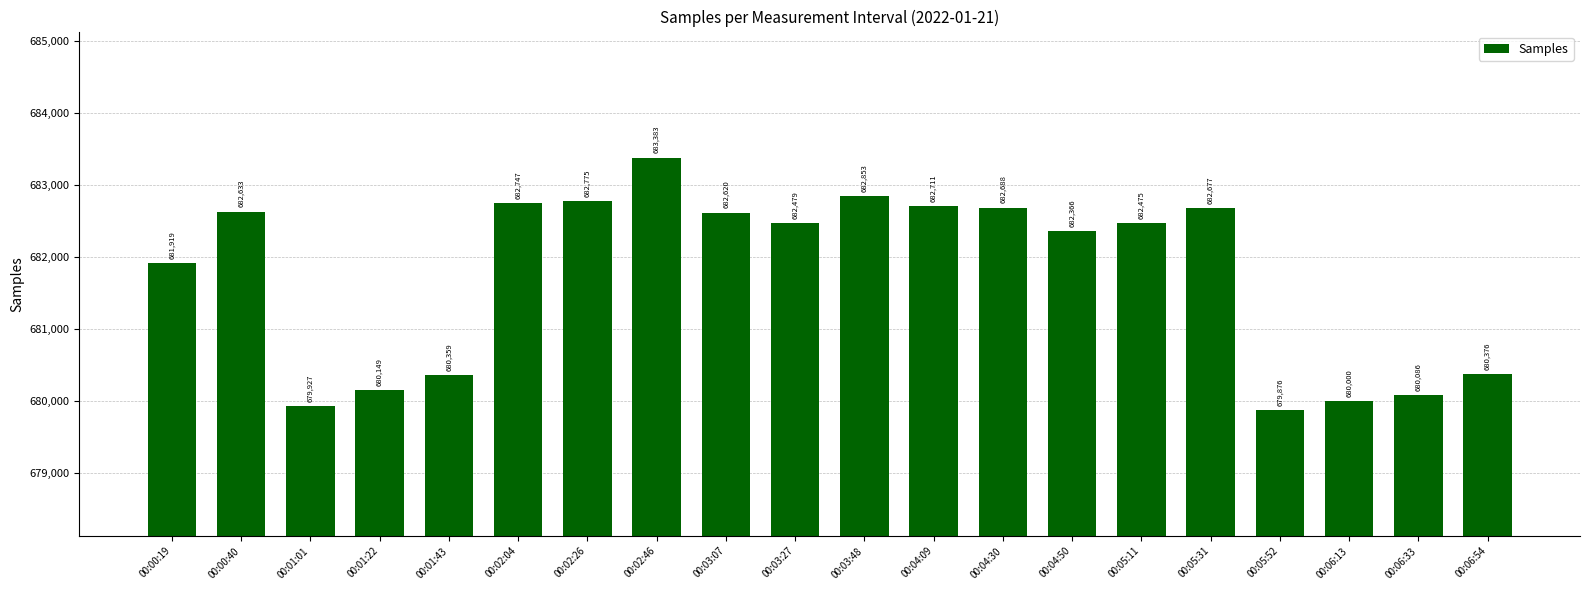

Rank the categories by value from lowest to highest.

00:05:52, 00:01:01, 00:06:13, 00:06:33, 00:01:22, 00:01:43, 00:06:54, 00:00:19, 00:04:50, 00:05:11, 00:03:27, 00:03:07, 00:00:40, 00:05:31, 00:04:30, 00:04:09, 00:02:04, 00:02:26, 00:03:48, 00:02:46